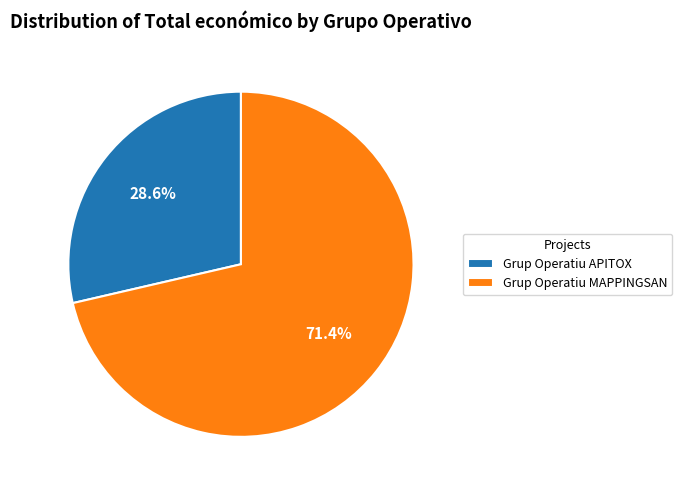

Is it true that Grup Operatiu APITOX is 29% of the pie?

True